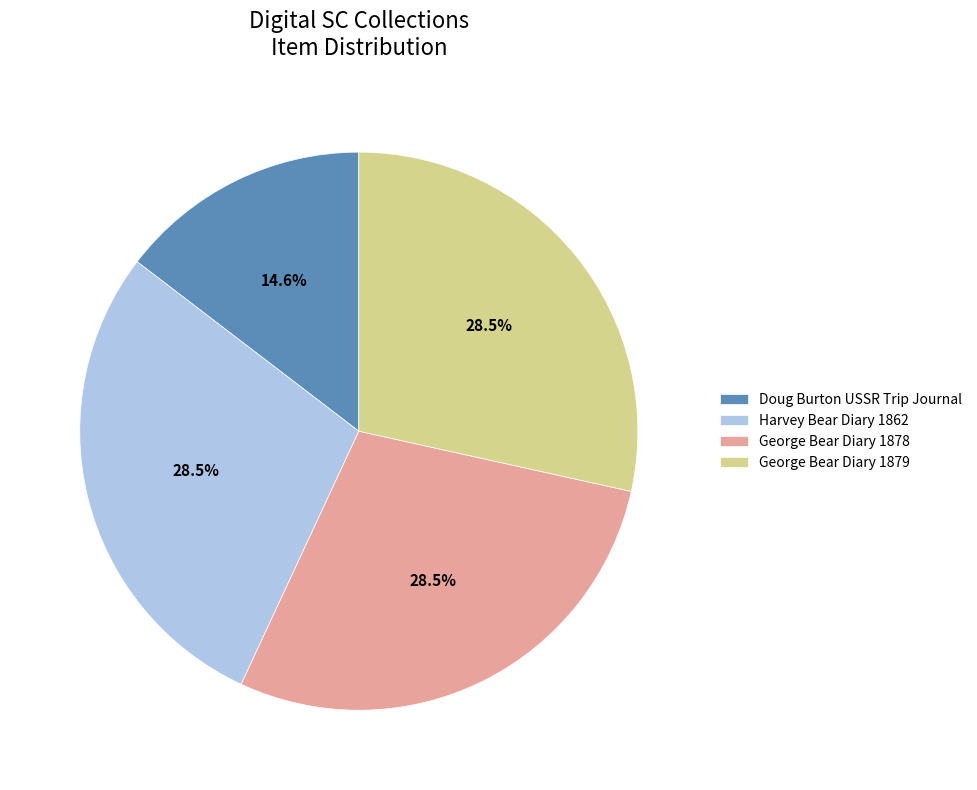

Does Doug Burton USSR Trip Journal represent more than half of the total?

No